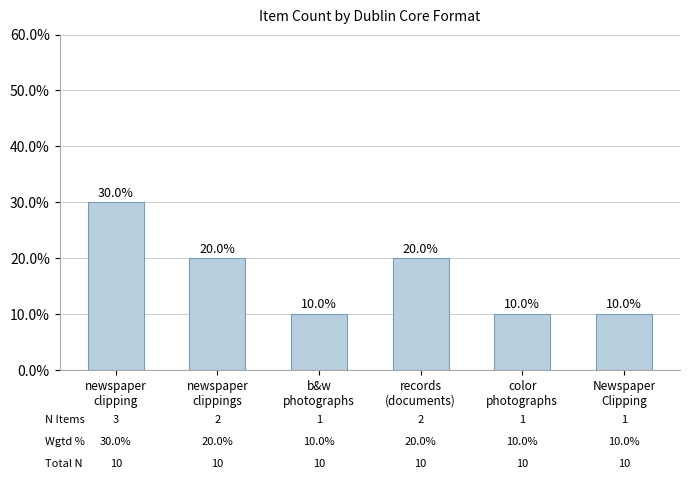

How many values are between 10 and 20?

5